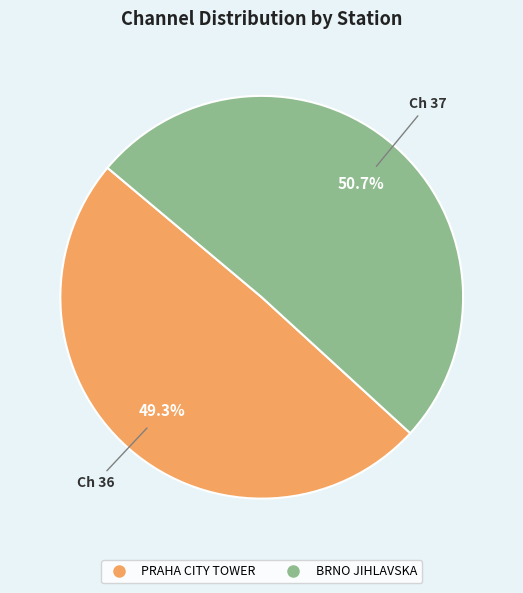

Approximately how many times larger is the value at PRAHA CITY TOWER compared to BRNO JIHLAVSKA?

1.0